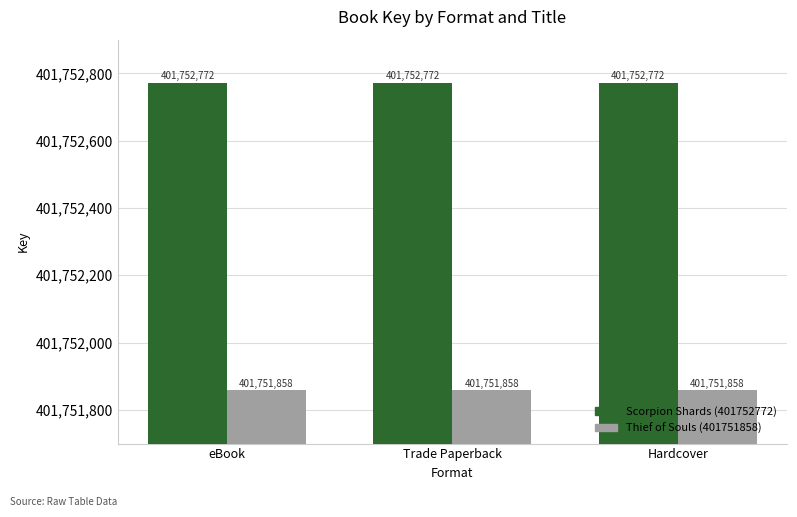

What are all the series names shown in the legend?

Scorpion Shards (401752772), Thief of Souls (401751858)